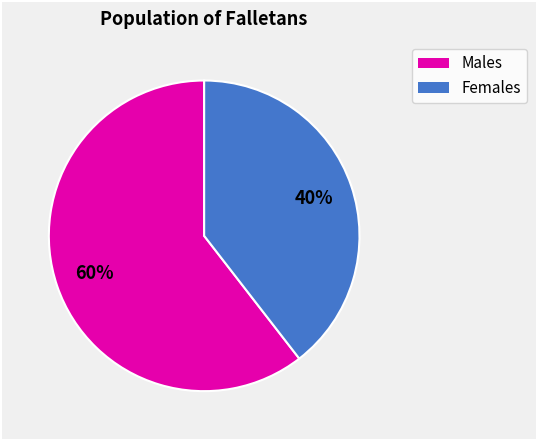

To the nearest percent, what is the average slice percentage?

50%